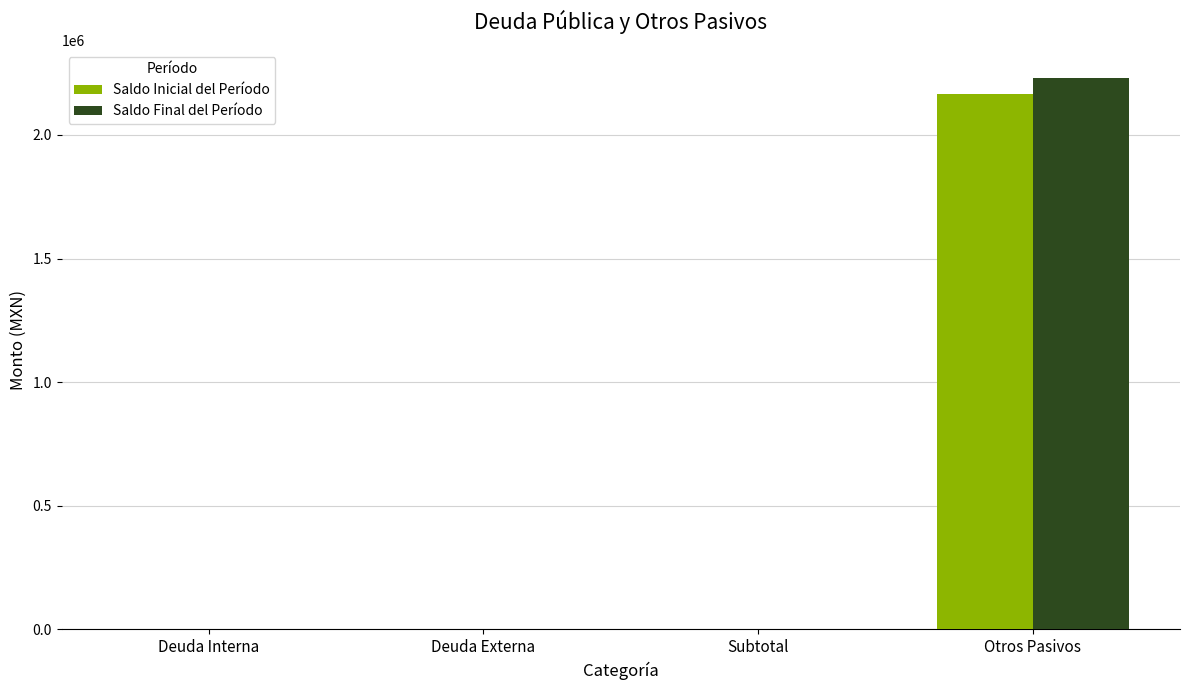

What is the sum of all Saldo Inicial del Período values?

2165588.5